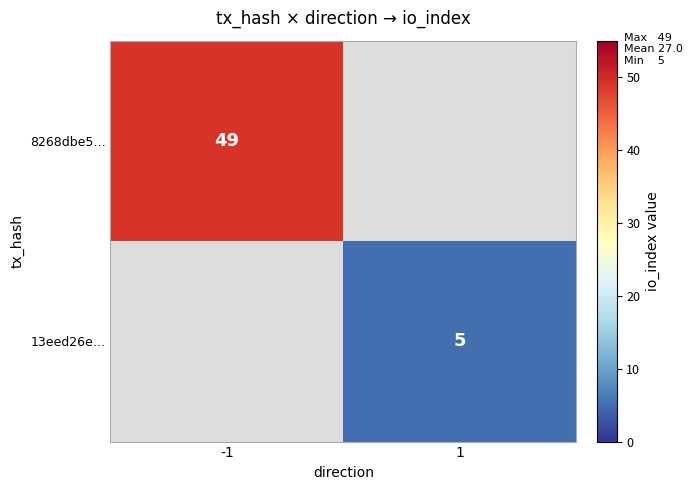

The value of 8268dbe5… at -1 is 49. True or false?

True